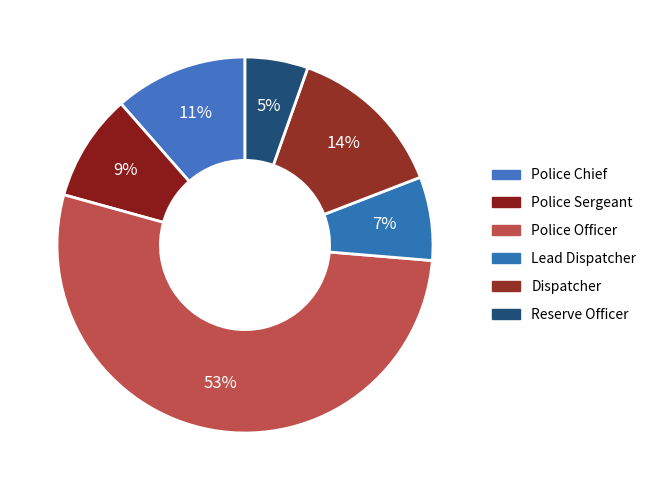

How many slices are in this pie chart?

6